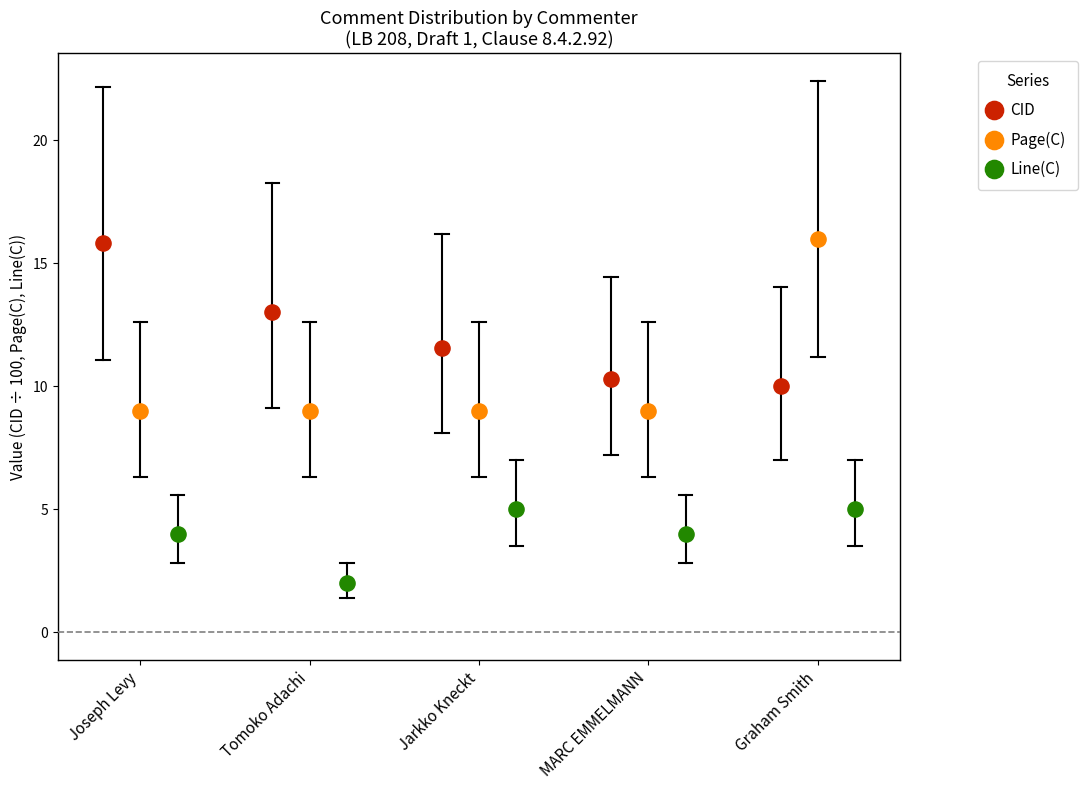

Which series reaches the minimum Y coordinate?

Line(C)